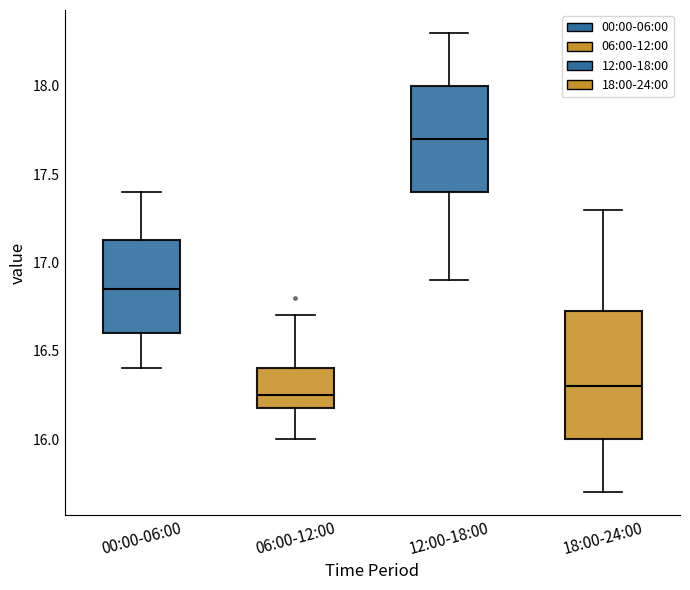

Where is the lower edge of the box for 12:00-18:00 on the y-axis? The values are not printed on the chart, so give them approximately, as read against the axis.

17.40